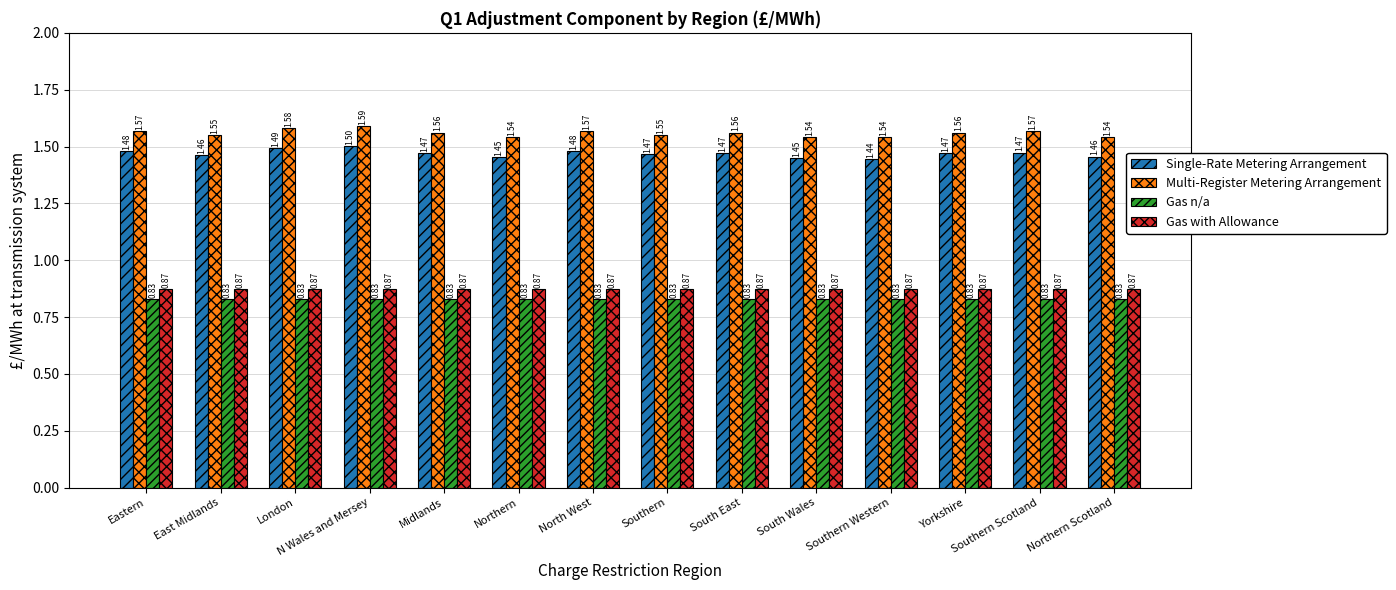

List the series in order of their peak value, lowest first.

Gas n/a, Gas with Allowance, Single-Rate Metering Arrangement, Multi-Register Metering Arrangement